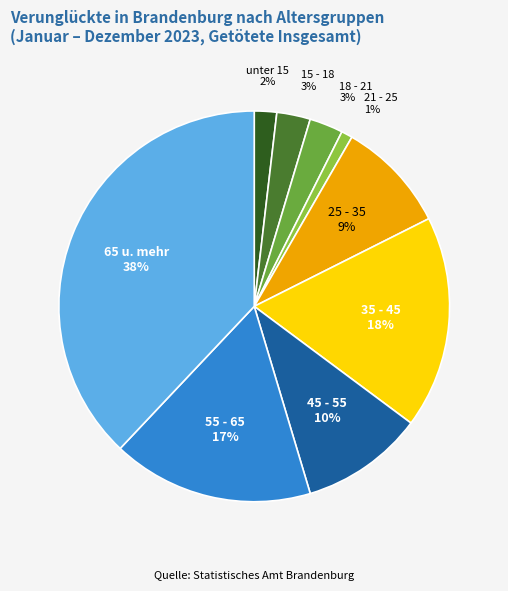

How many segments does this pie chart have?

9